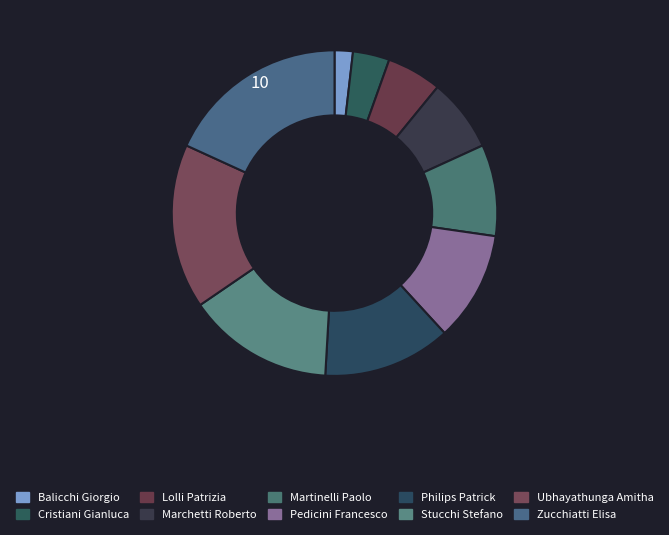

Is it true that Lolli Patrizia is 5% of the pie?

True